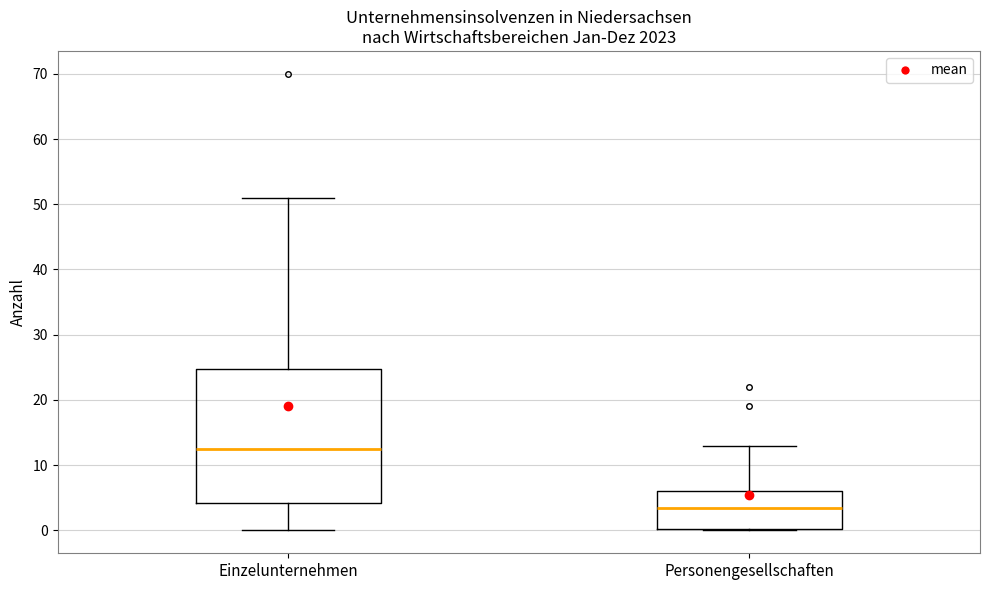

Reading left to right, transcribe this box plot: for each box, give where its median line is, the range the box spans, and where its two whiskers end, as read against the y-axis. The values are not printed on the chart, so give them approximately, as read against the axis.

Einzelunternehmen: median 13, box 4 to 25, whiskers 0 to 51
Personengesellschaften: median 4, box 0 to 6, whiskers 0 to 13